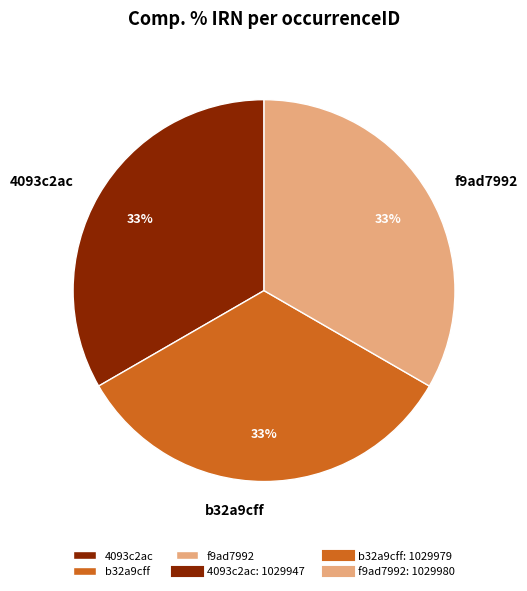

To the nearest percent, what percentage of the pie is b32a9cff?

33%